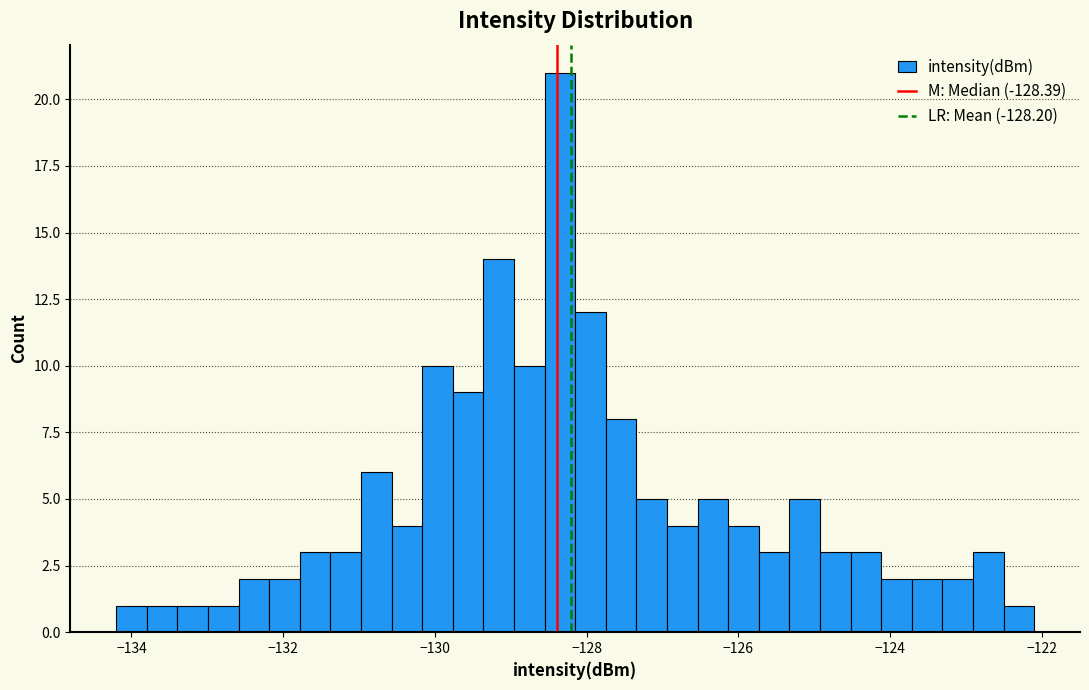

Read against the x-axis, roughly where is the centre of the tallest bar?

-128.4